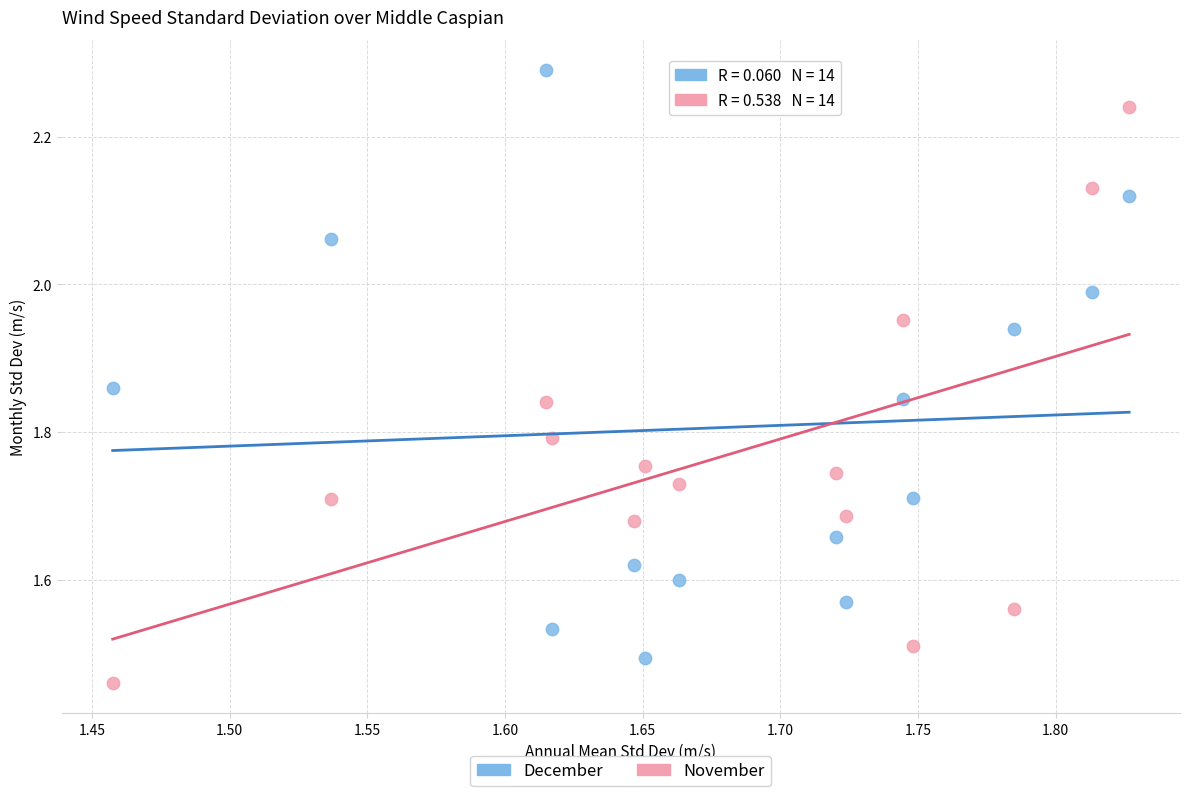

Across all data points, what is the range of Y values (max minus min)?

0.8